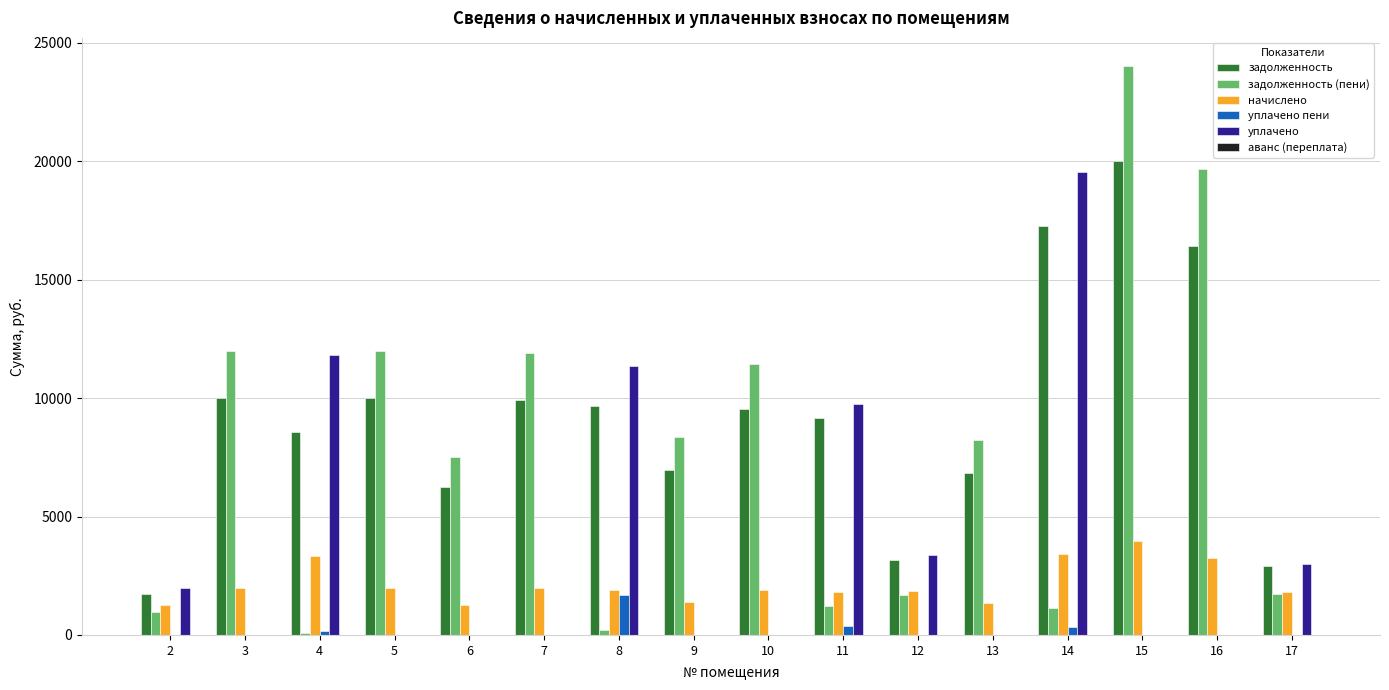

Which series changed the most between 5 and 13?

задолженность (пени)